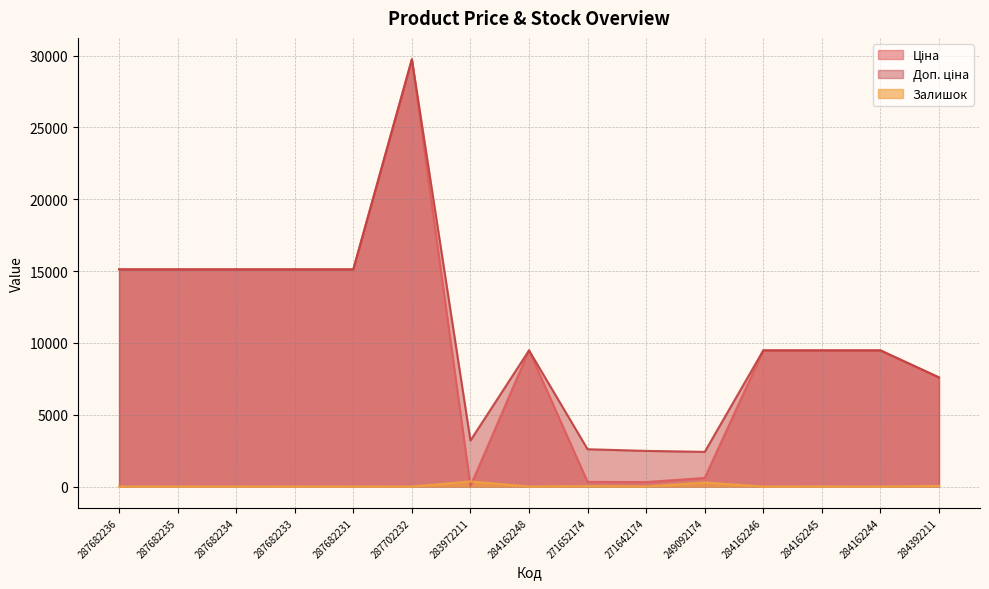

Reading left to right, transcribe all the data shown in this chart.

Ціна: 15120.0	15120.0	15120.0	15120.0	15120.0	29747.2	32.0	9480.1	324.8	310.3	603.7	9480.1	9480.1	9480.1	7596.5
Доп. ціна: 15120.0	15120.0	15120.0	15120.0	15120.0	29747.2	3205.0	9480.1	2598.3	2482.4	2414.8	9480.1	9480.1	9480.1	7596.5
Залишок: 0.0	0.0	0.0	0.0	0.0	0.0	360.0	0.0	33.0	9.0	288.0	0.0	8.0	2.0	43.0